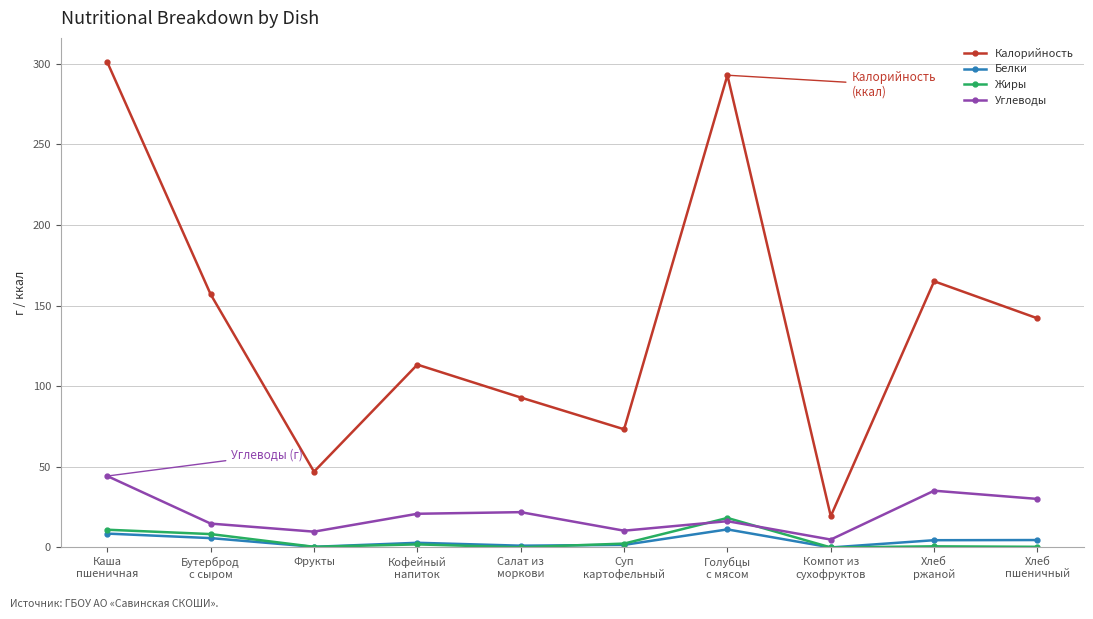

Which series has the widest spread of values?

Калорийность